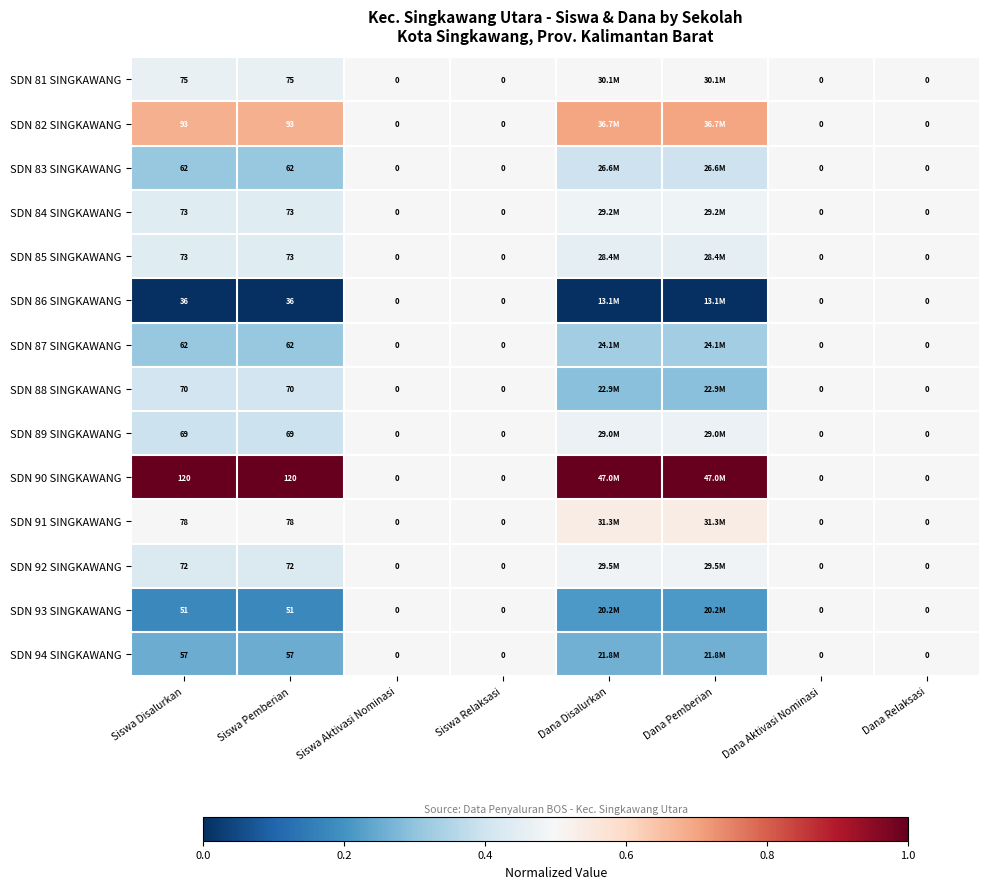

Count the number of categories in the chart.

8